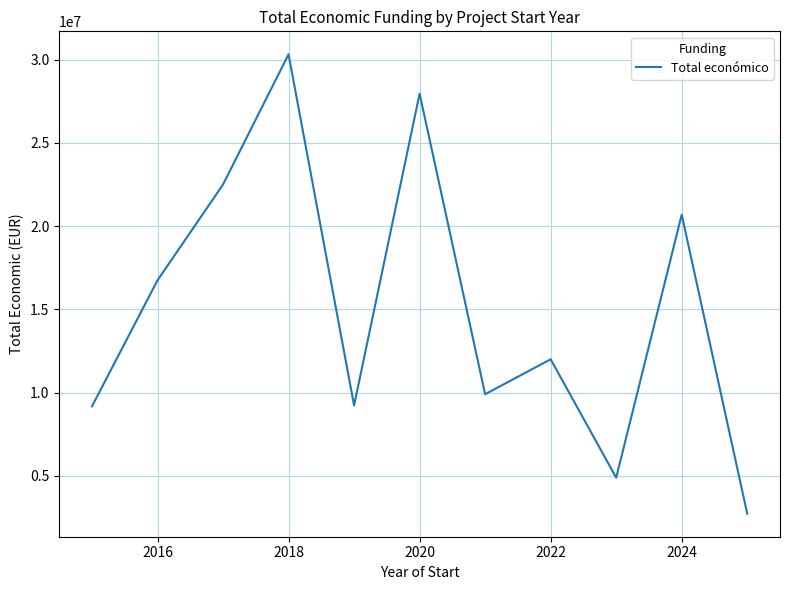

What is the smallest value displayed?

2713753